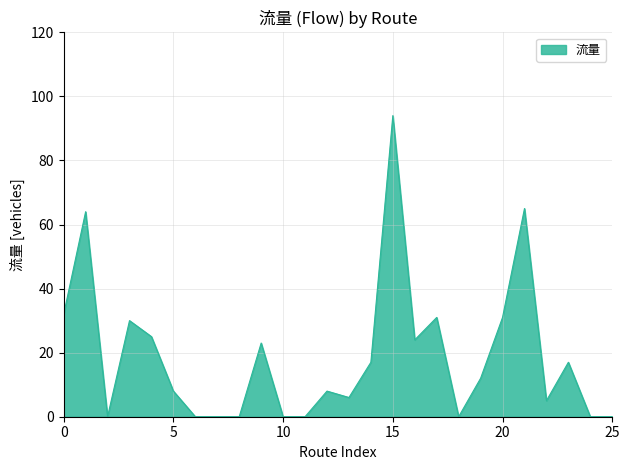

What is the maximum value shown in the chart?

94